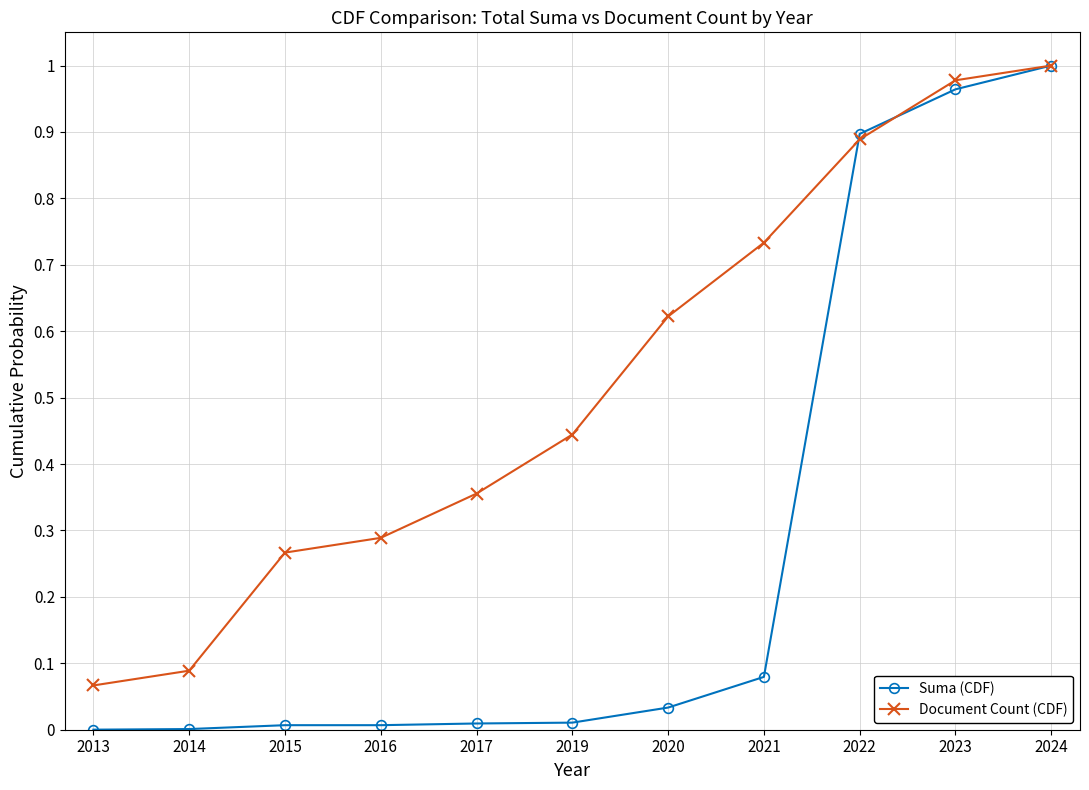

Which series changed the most between 2017 and 2020?

Document Count (CDF)